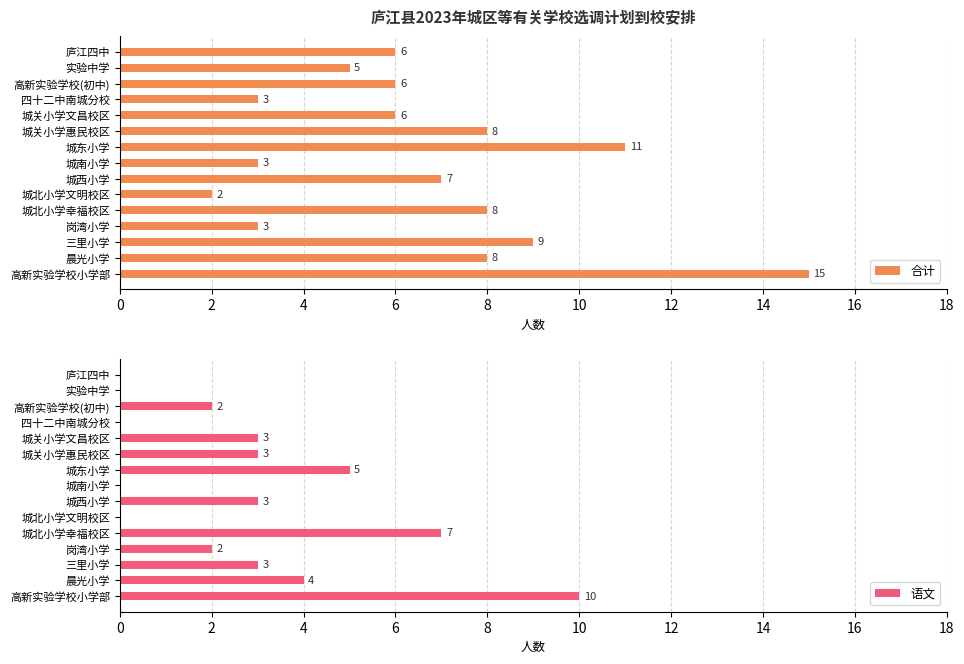

Read the 合计 value at 岗湾小学.

3